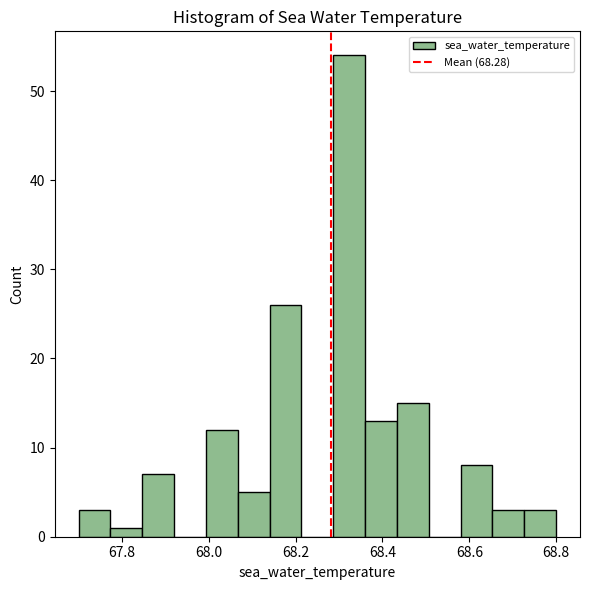

Around what value on the x-axis is the tallest bar? Give the approximate position of its centre, as read against the axis.

68.32